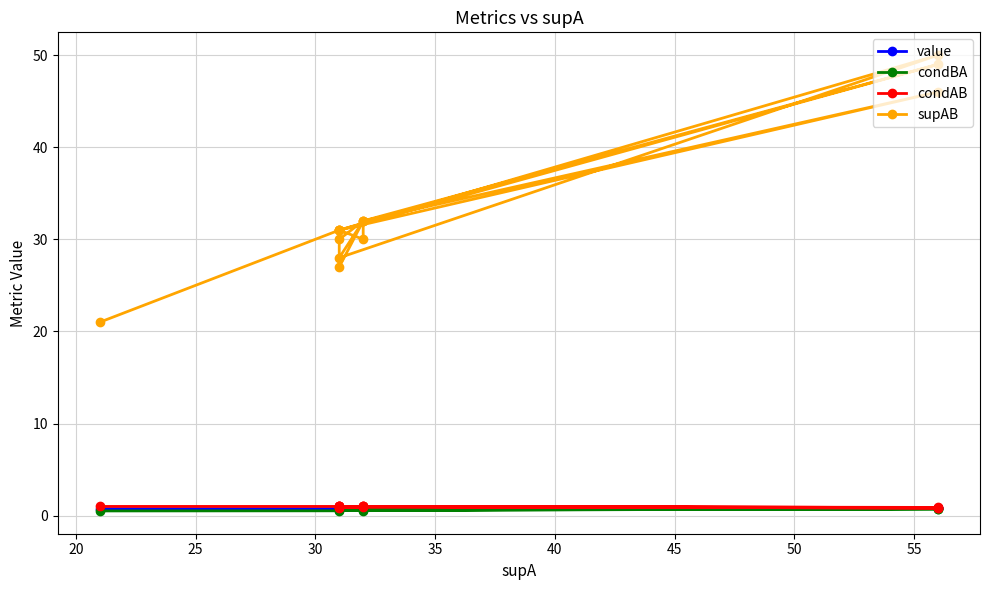

Reading left to right, extract all data points from this chart.

value: 0.9	0.8	0.8	0.8	0.8	0.8	0.8	0.8	0.8	0.8	0.8	0.8	0.8	0.8	0.8
condBA: 0.7	0.7	0.7	0.7	0.7	0.8	0.6	0.7	0.7	0.6	0.8	0.5	0.7	0.5	0.5
condAB: 1.0	1.0	1.0	0.9	1.0	0.9	1.0	0.9	0.9	1.0	0.8	1.0	0.9	1.0	1.0
supAB: 31.0	30.0	32.0	30.0	31.0	49.0	32.0	28.0	50.0	31.0	46.0	32.0	27.0	31.0	21.0